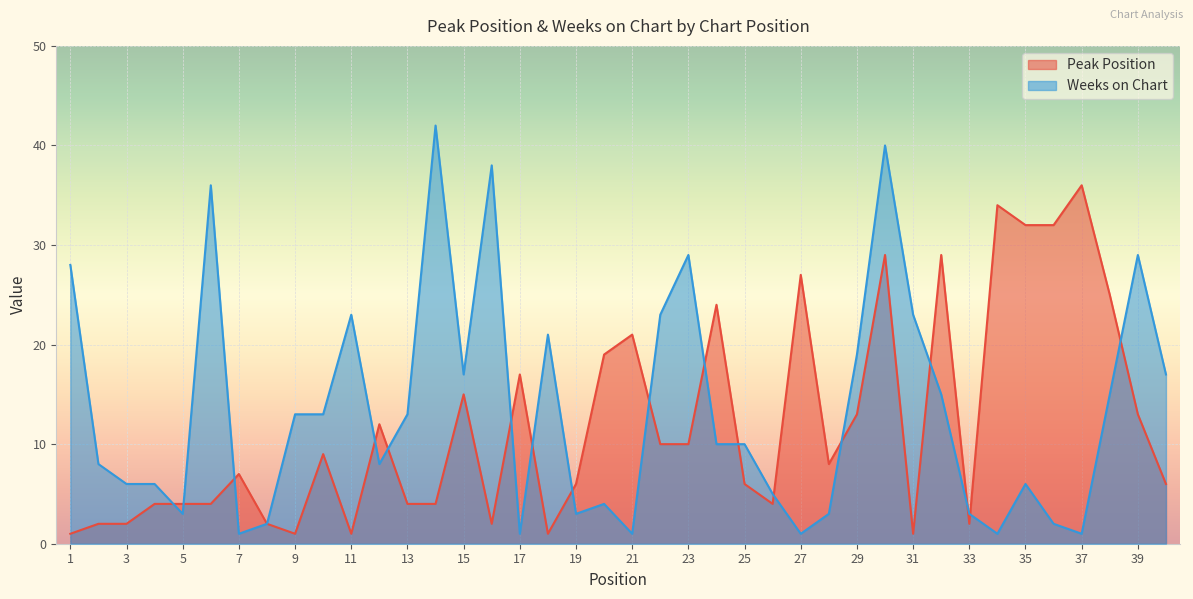

True or false: Peak Position has a value of 64 at 37.

False